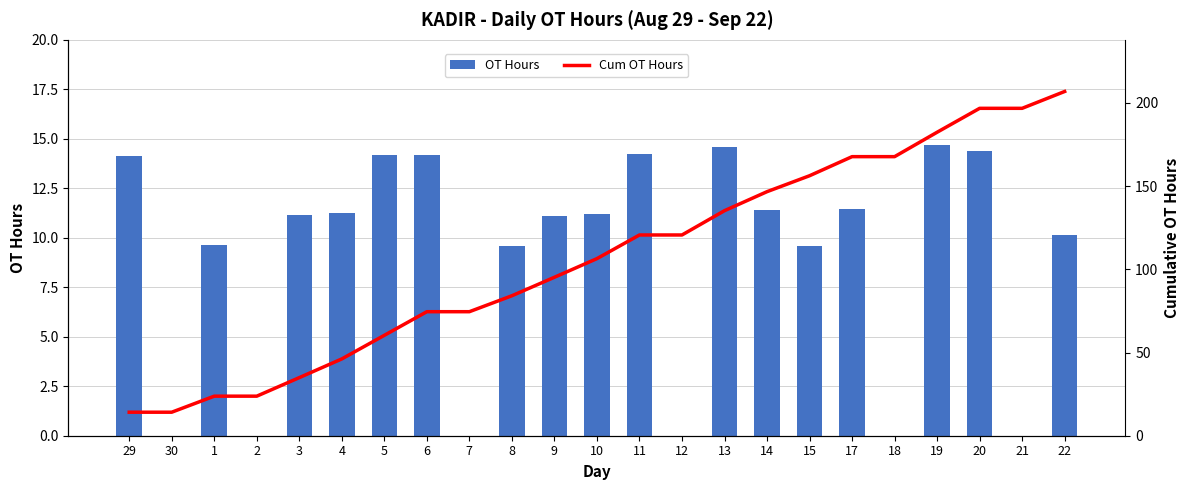

What is the spread (max minus min) of values at 19?

167.7